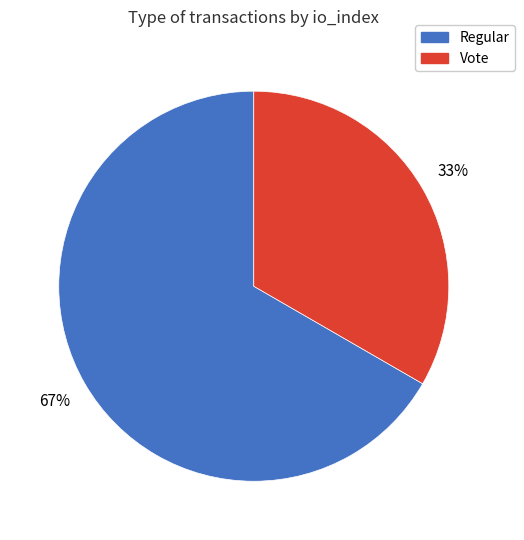

How many slices are in this pie chart?

2